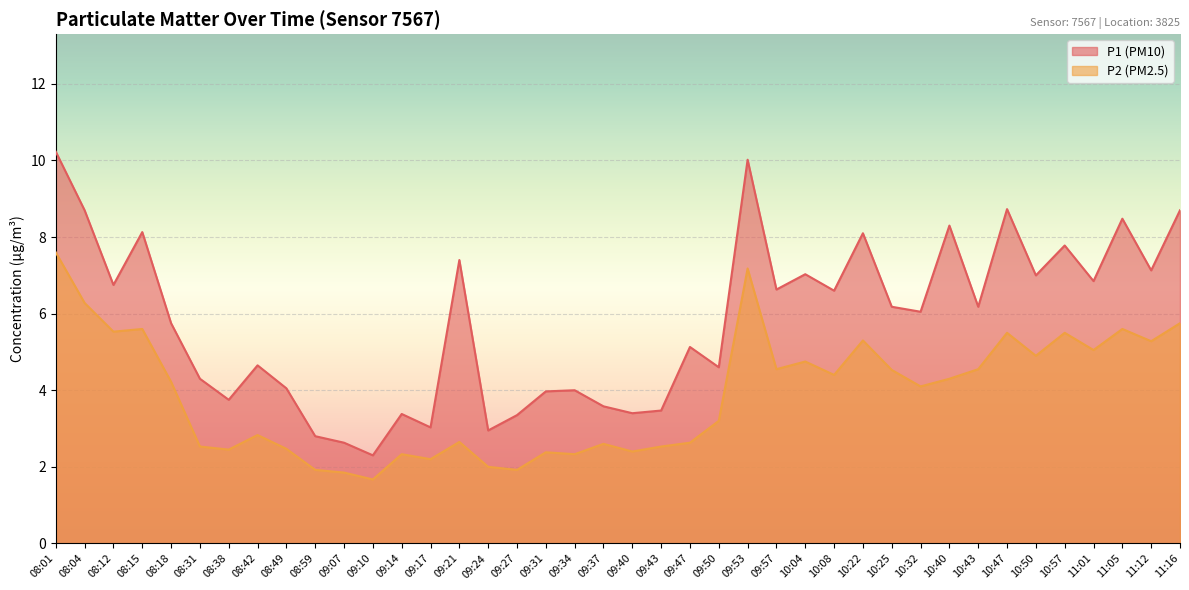

The P1 series shows 4.6 at 09:50. True or false?

True